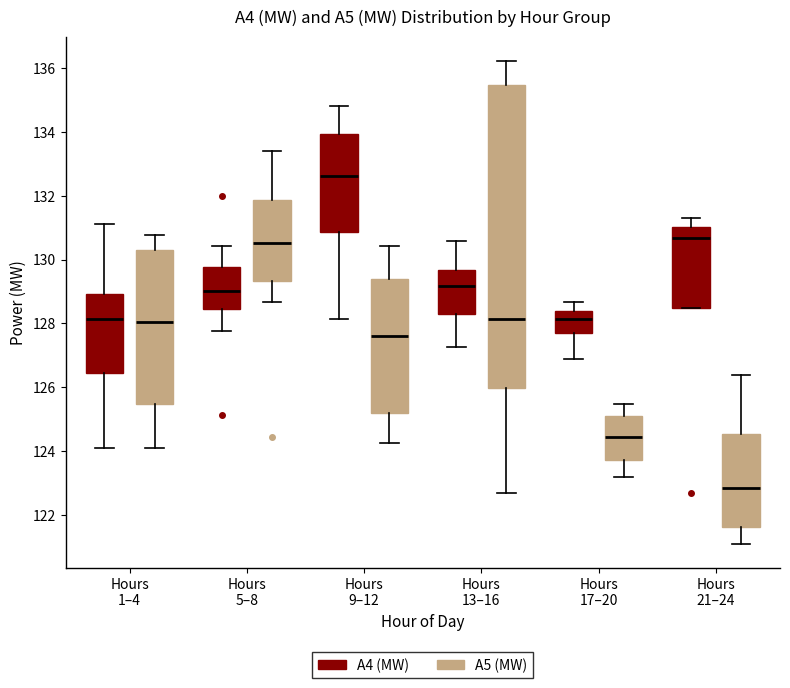

Comparing the boxes themselves (not the whiskers), which one is the tallest?

Hours 13–16 (A5 (MW))